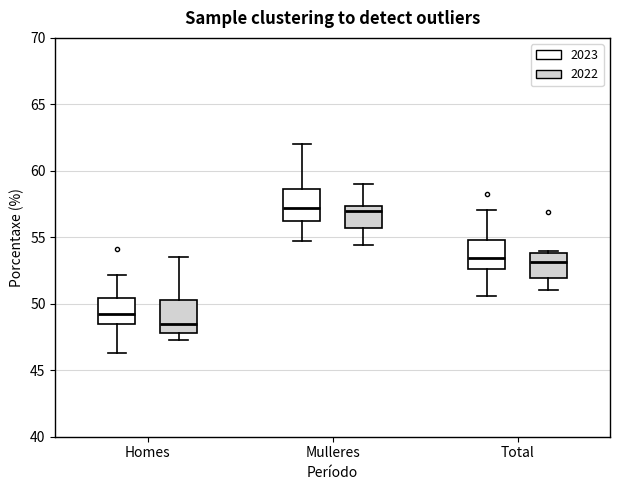

Reading left to right, read every box against the y-axis: the position of its median line, the range the box covers, and the ends of its whiskers. The values are not printed on the chart, so give them approximately, as read against the axis.

Homes (2023): median 49.0, box 48.5 to 50.5, whiskers 46.5 to 52.0
Homes (2022): median 48.5, box 48.0 to 50.5, whiskers 47.5 to 53.5
Mulleres (2023): median 57.0, box 56.0 to 58.5, whiskers 54.5 to 62.0
Mulleres (2022): median 57.0, box 55.5 to 57.5, whiskers 54.5 to 59.0
Total (2023): median 53.5, box 52.5 to 55.0, whiskers 50.5 to 57.0
Total (2022): median 53.0, box 52.0 to 54.0, whiskers 51.0 to 54.0 (just above the box's upper edge)